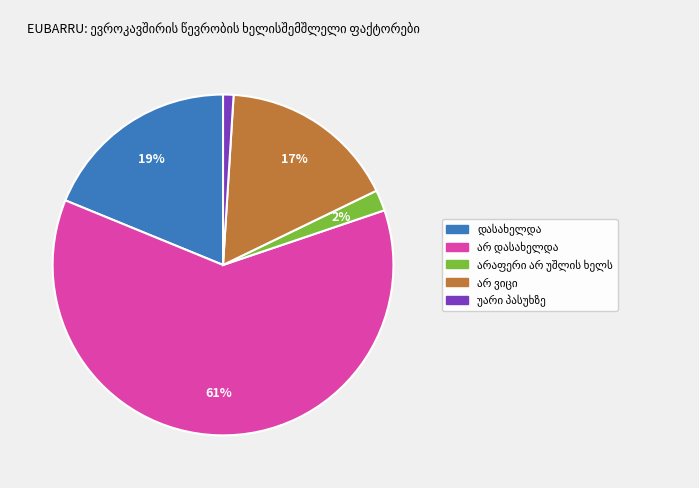

How many slices are in this pie chart?

5